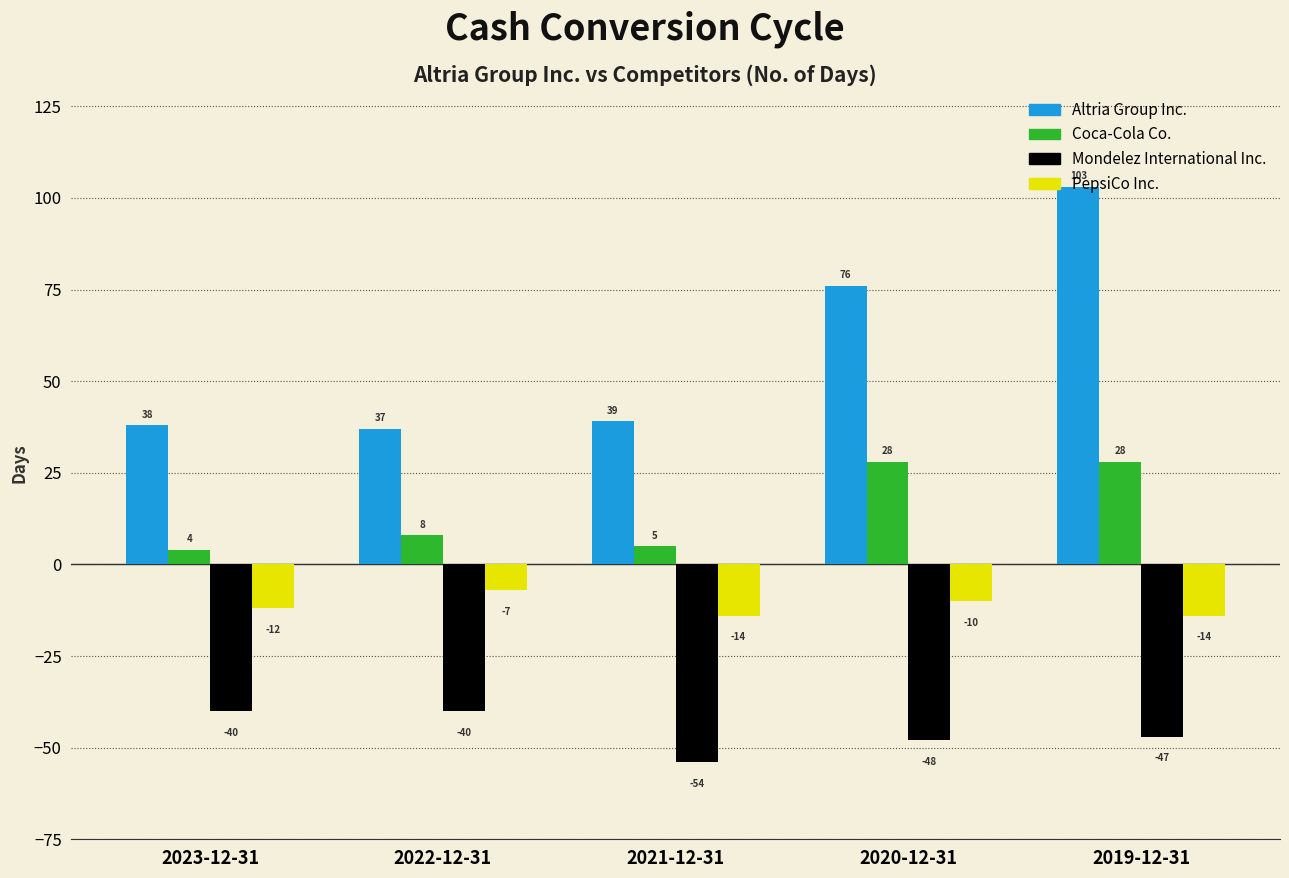

What is the smallest value displayed?

-54